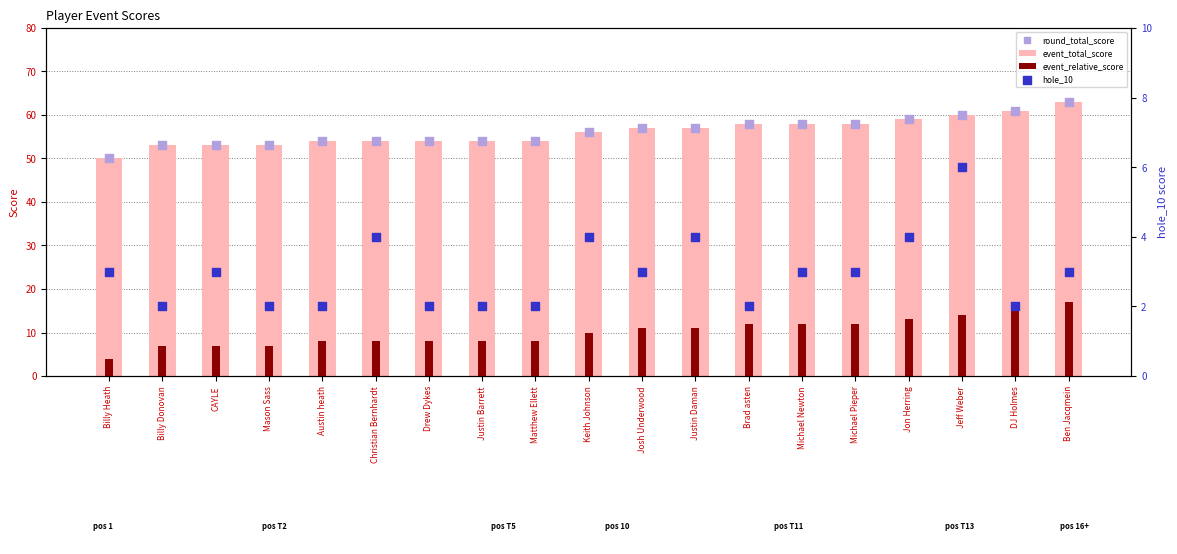

At which category is the sum across all series the highest?

Ben Jacqmein